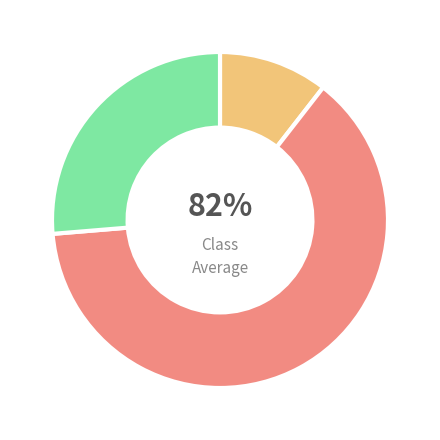

What percentage do 博士研究生 and 硕士研究生 together represent?

73.7%